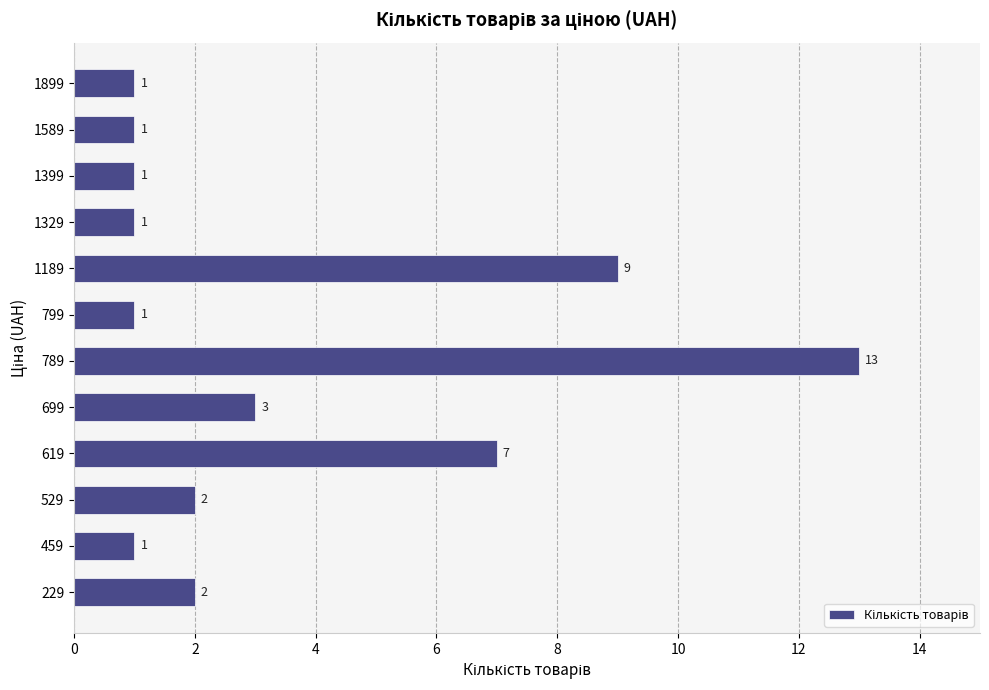

At which label is the value closest to 7?

619